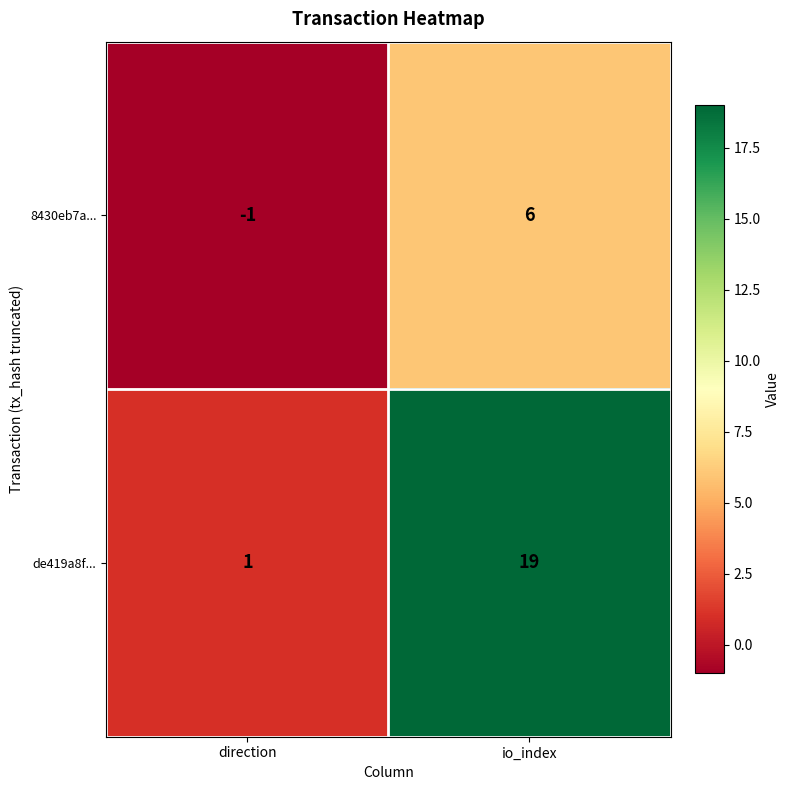

Which category has the highest value across all series?

io_index